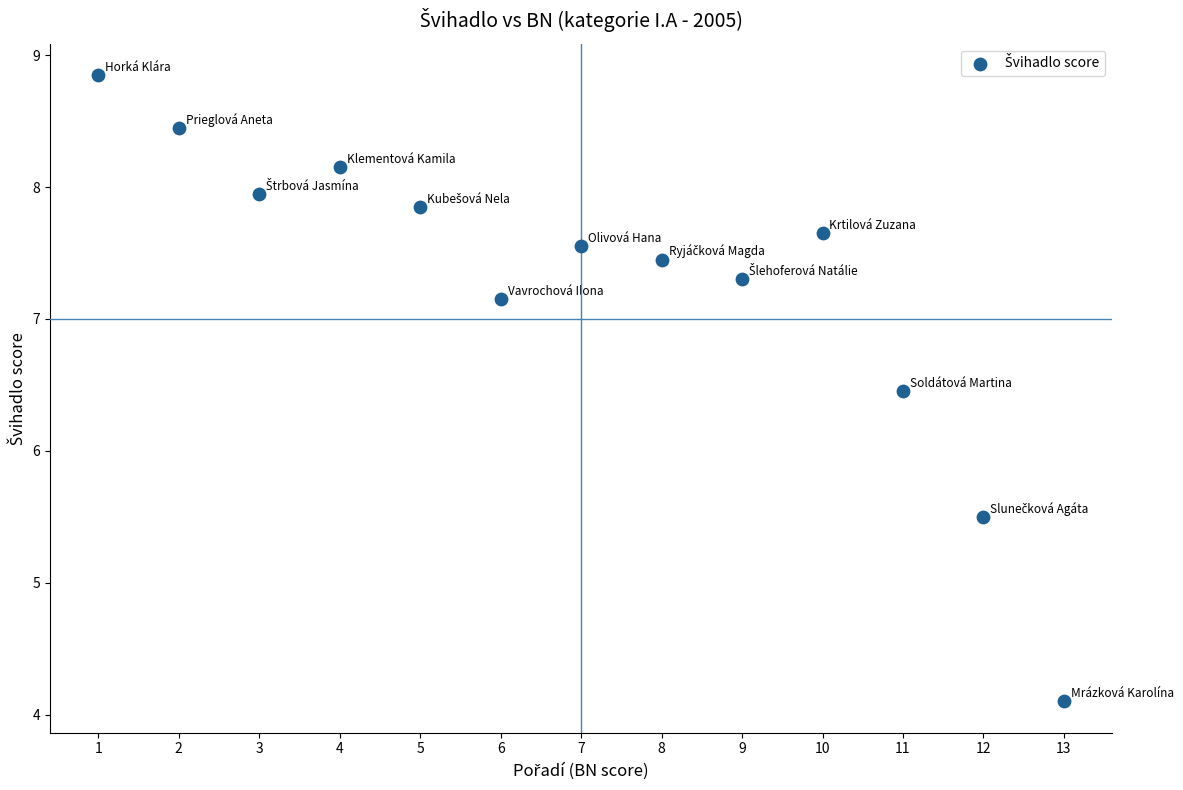

What is the range of X values (max minus min)?

12.0